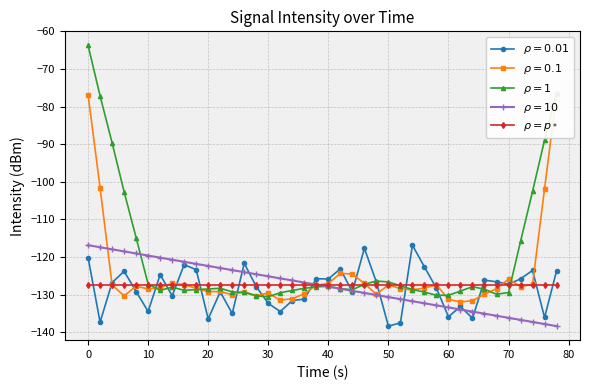

How many points are lower than both their immediate neighbors (excluding endpoints)?

13